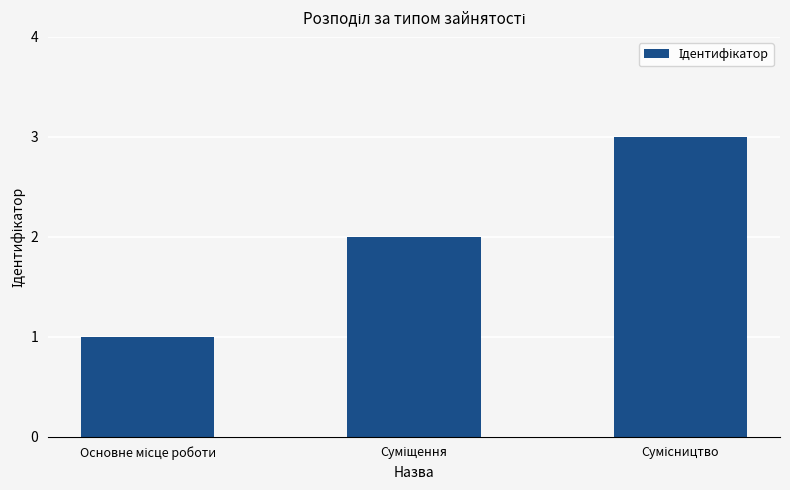

How many data points are less than 2?

1